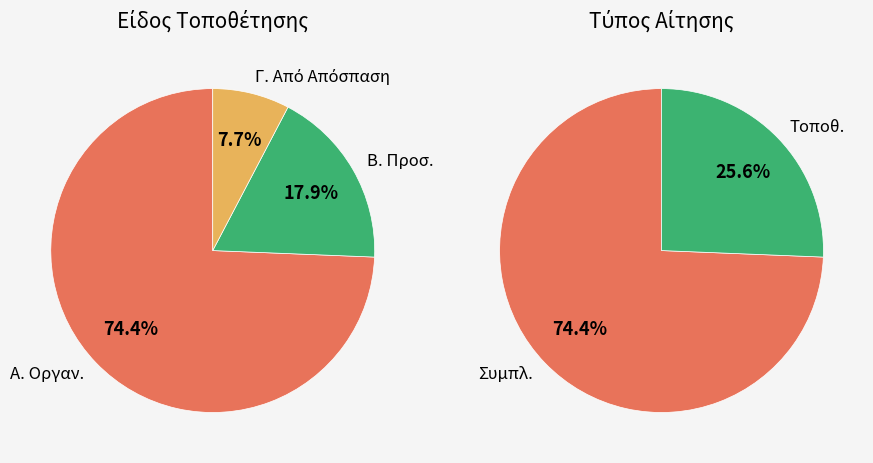

Rank the series by their maximum value, from highest to lowest.

Α. Οργαν., Β. Προσ., Γ. Από Απόσπαση